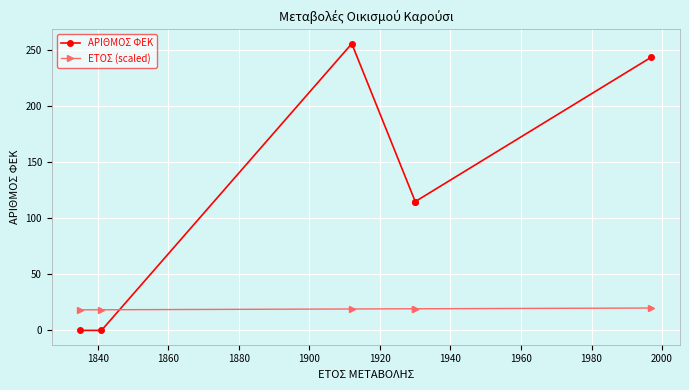

Rank the series at 1860 from lowest to highest value.

ΕΤΟΣ (scaled), ΑΡΙΘΜΟΣ ΦΕΚ